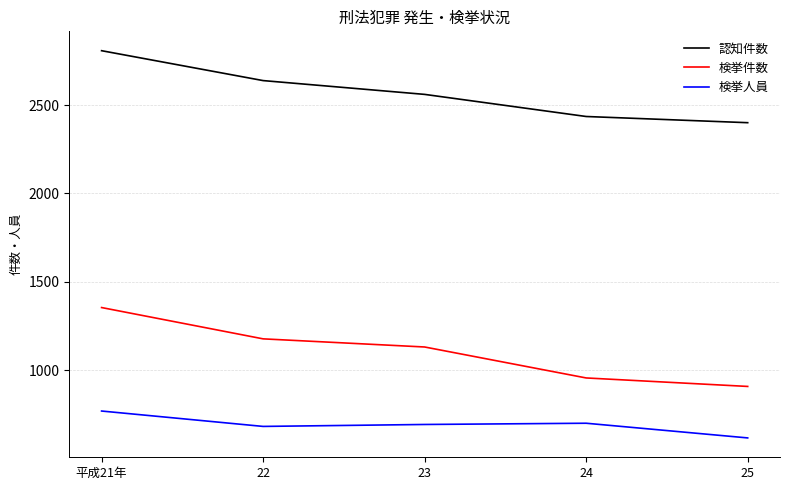

What is the spread (max minus min) of values at 24?

1734